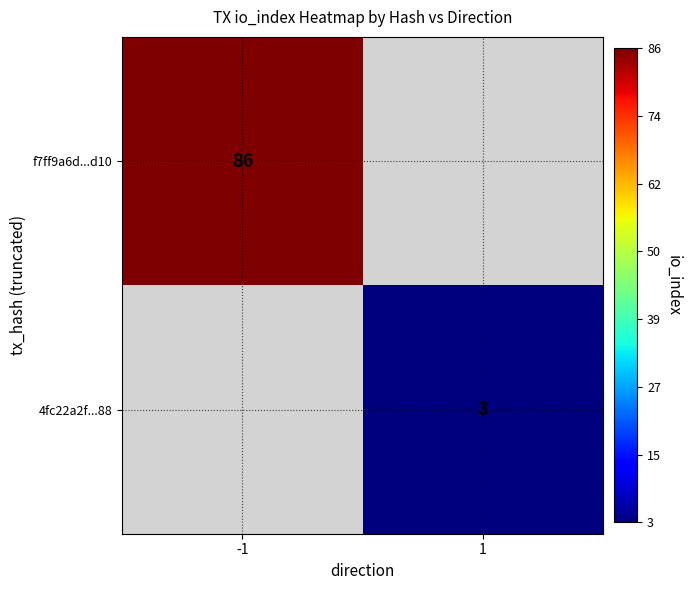

The 4fc22a2f...88 series shows 3 at 1. True or false?

True